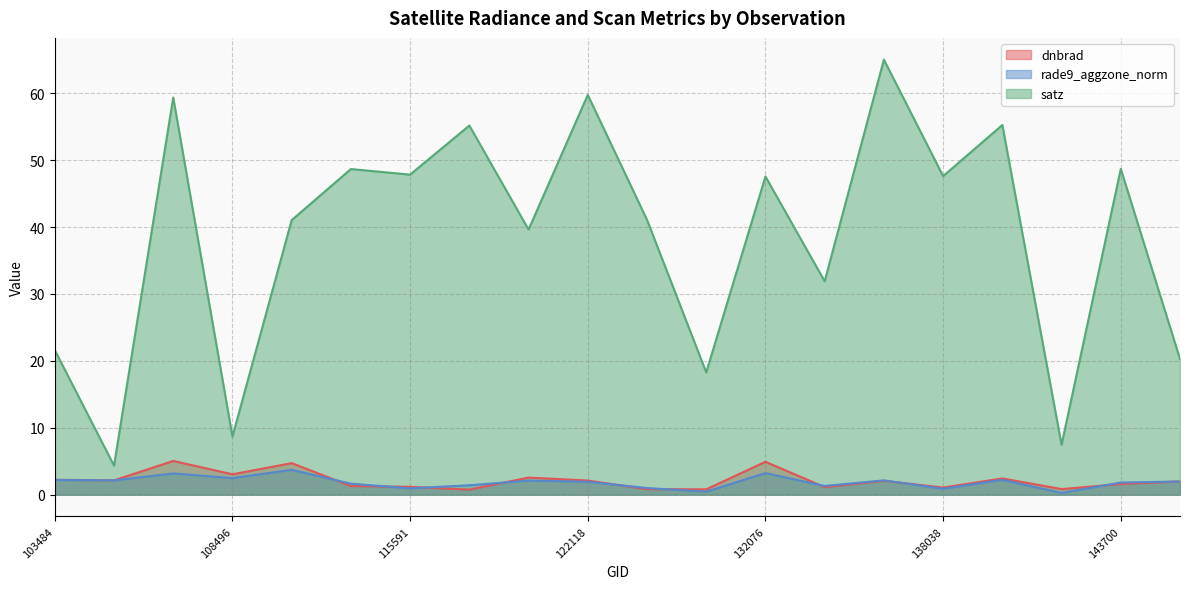

What is the lowest value of the satz series?

4.3